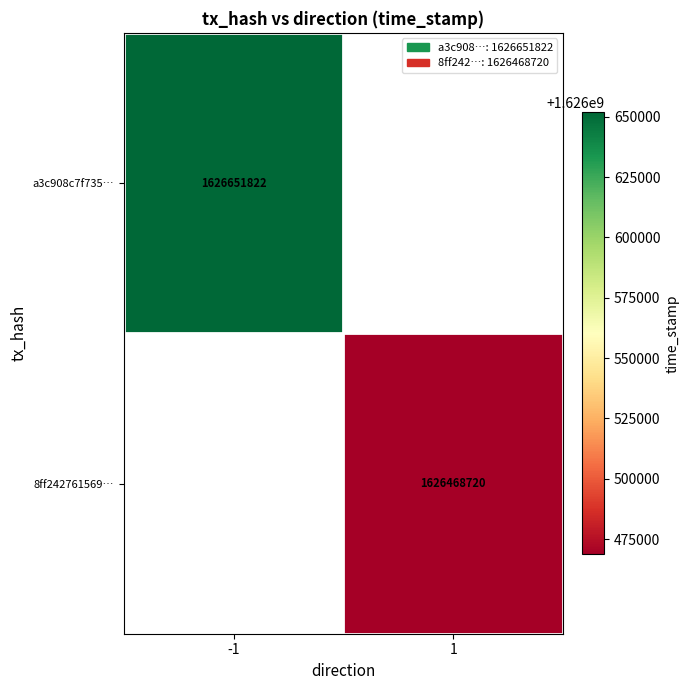

The value of 8ff242761569… at 1 is 1626468720. True or false?

True